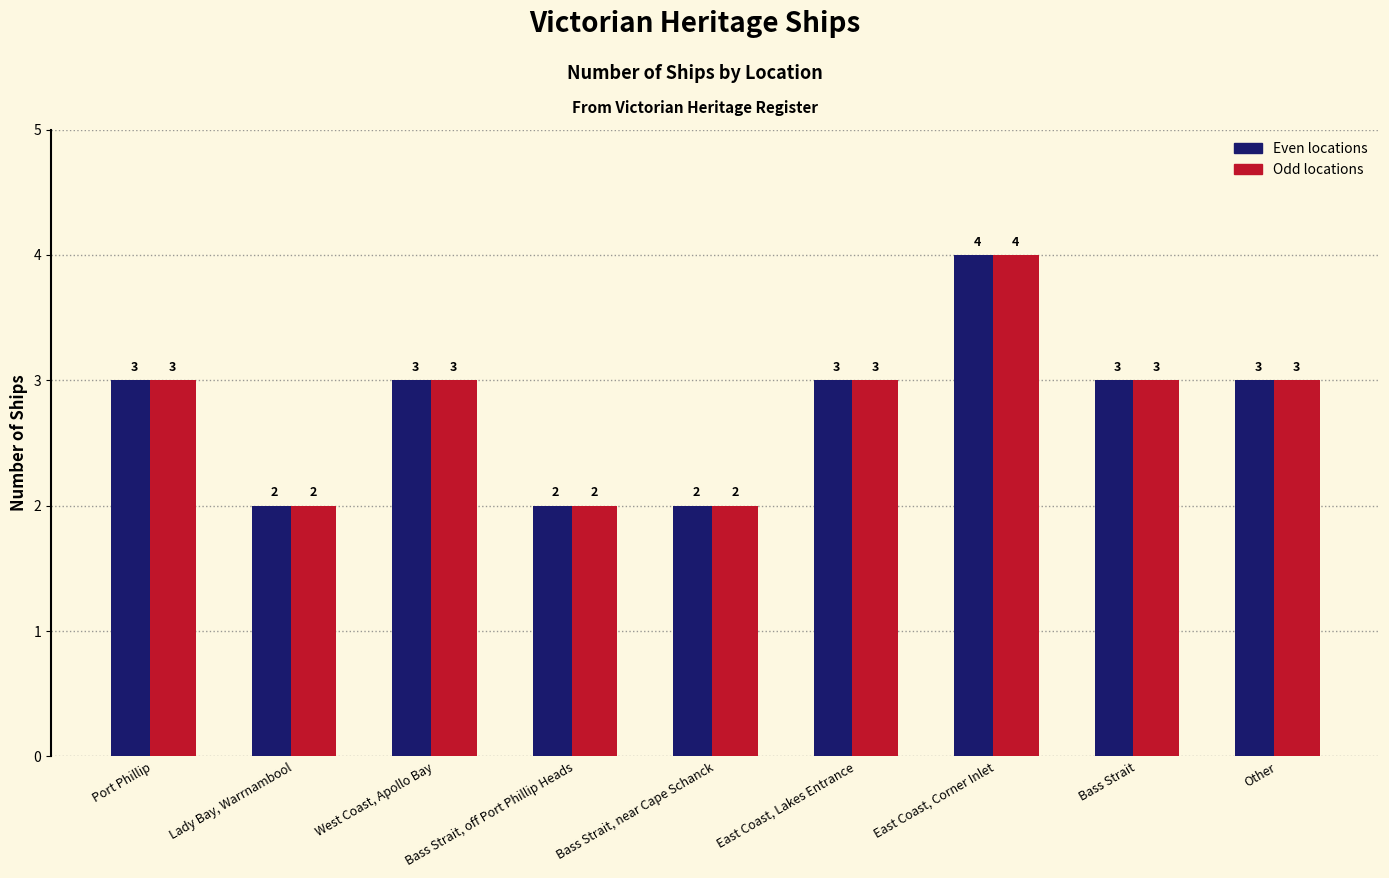

What is the total value across all series at Other?

6